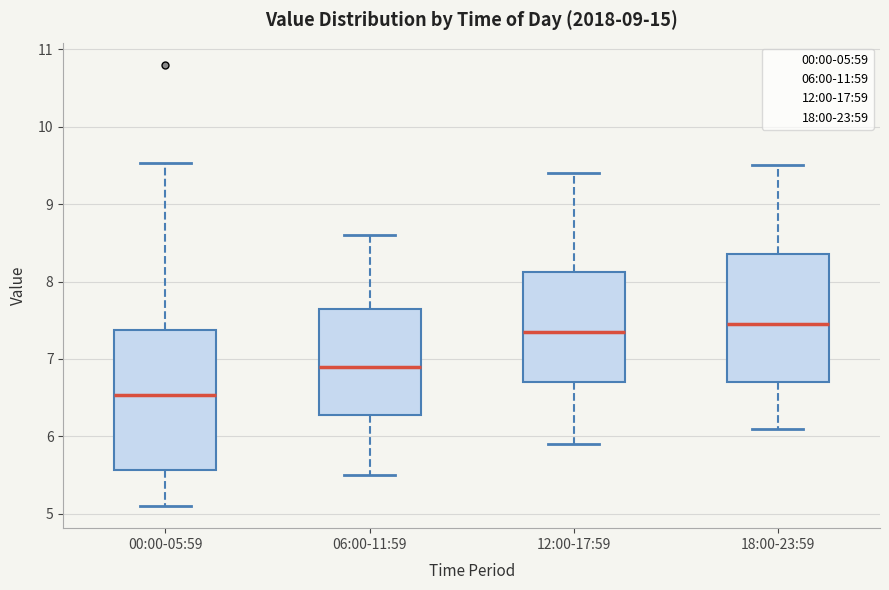

Reading left to right, read every box against the y-axis: the position of its median line, the range the box covers, and the ends of its whiskers. The values are not printed on the chart, so give them approximately, as read against the axis.

00:00-05:59: median 6.5, box 5.6 to 7.4, whiskers 5.1 to 9.5
06:00-11:59: median 6.9, box 6.3 to 7.7, whiskers 5.5 to 8.6
12:00-17:59: median 7.4, box 6.7 to 8.1, whiskers 5.9 to 9.4
18:00-23:59: median 7.5, box 6.7 to 8.4, whiskers 6.1 to 9.5